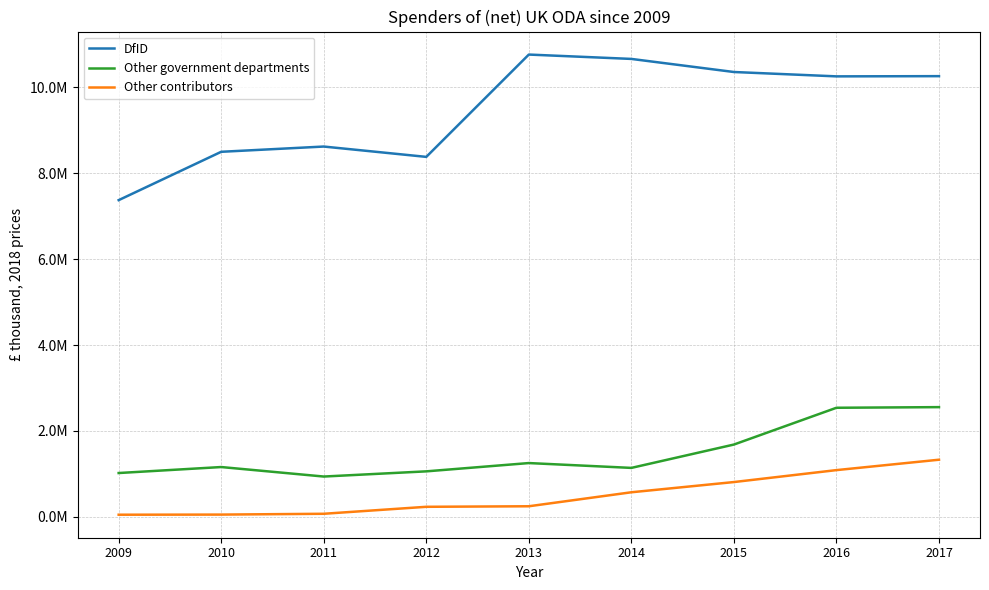

Is the value of Other contributors at 2014 greater than the value of DfID at 2014?

No